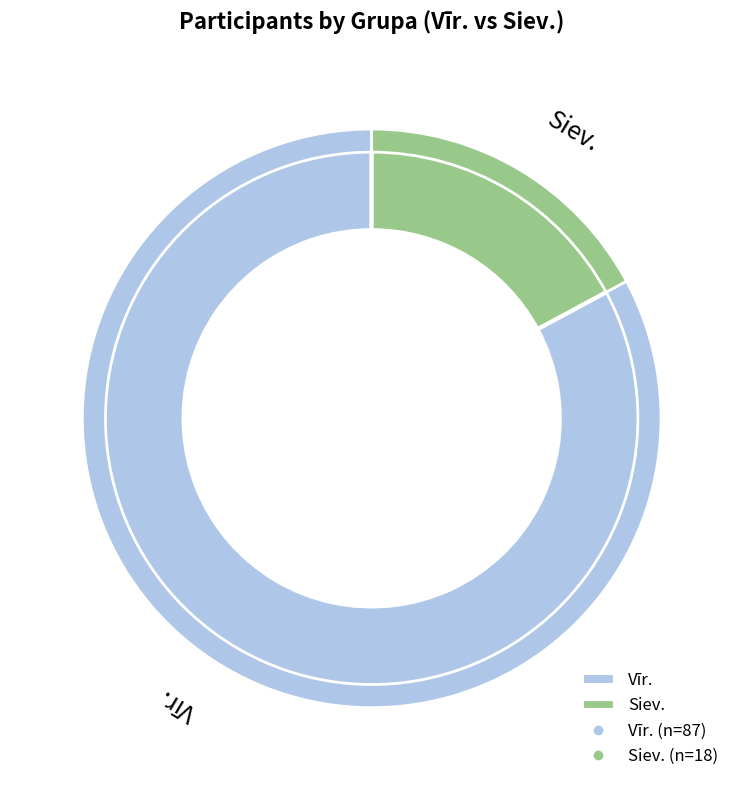

What portion of the pie excludes Other?

89.5%